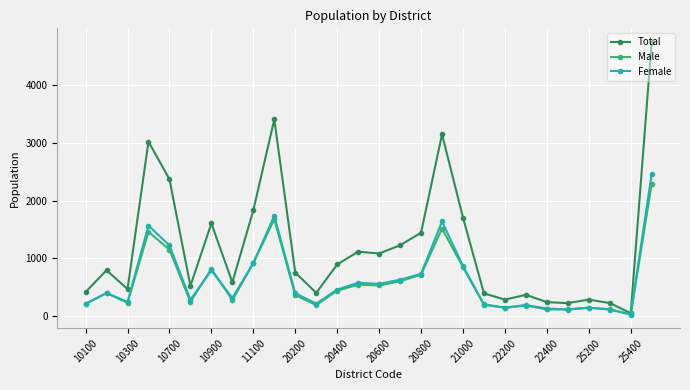

How many interior local peaks does the Total series have?

8